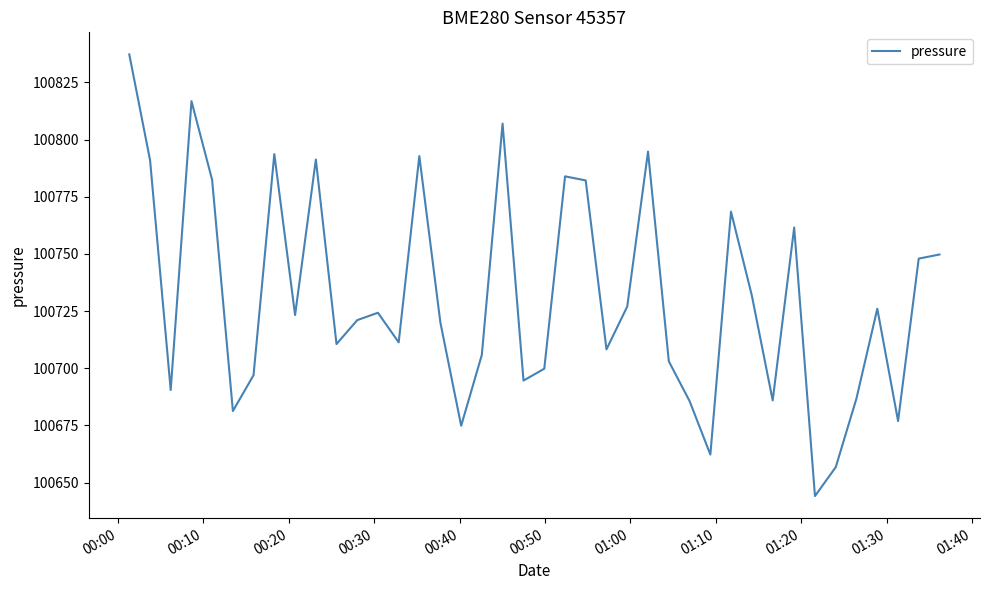

What is the greatest value displayed?

100837.2